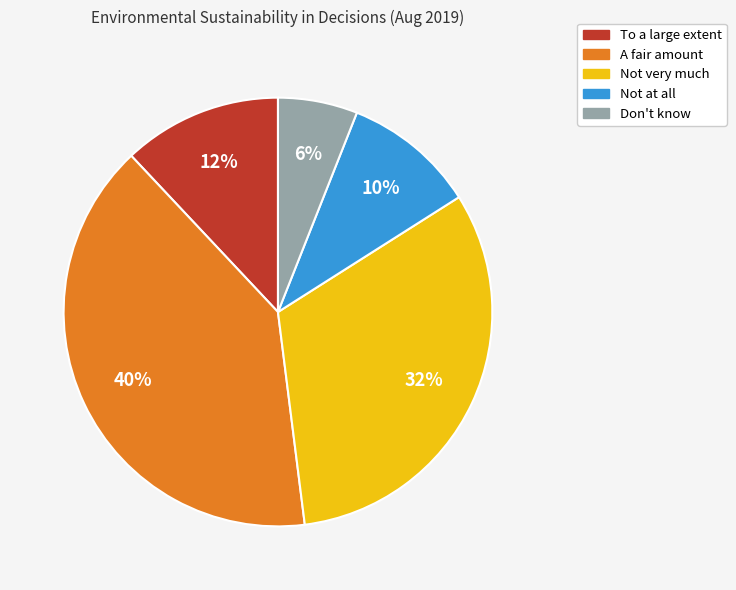

Combined, do Not very much and Don't know account for over 50%?

No